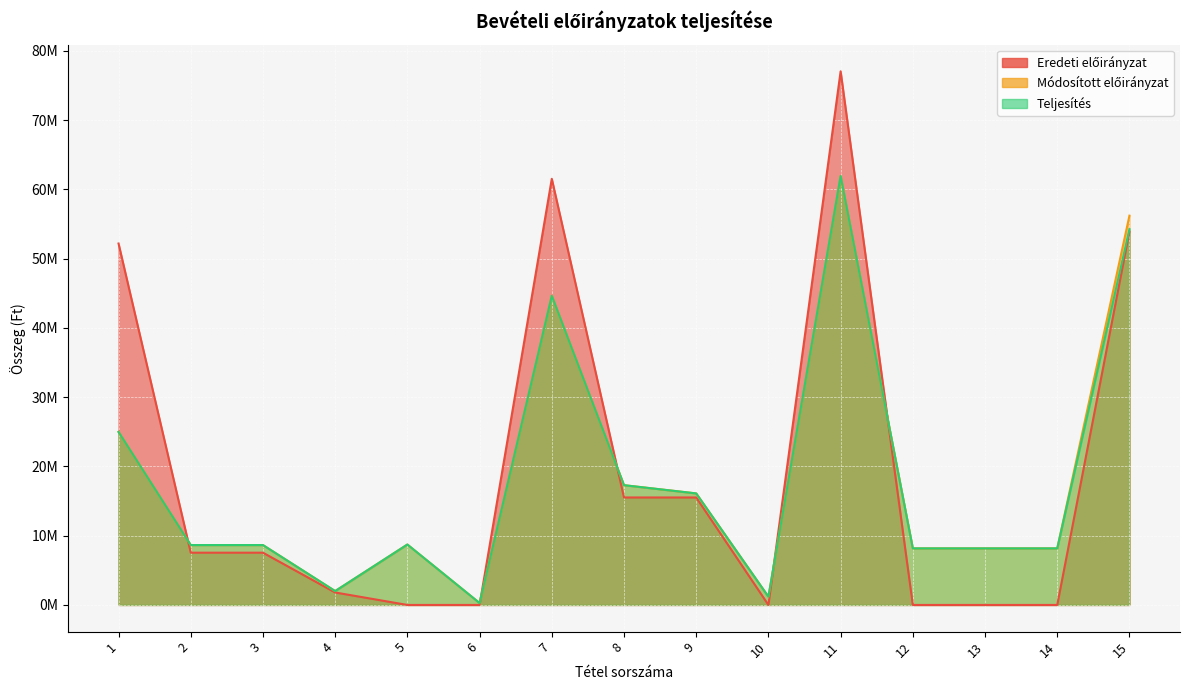

Does the chart display data point markers on the line(s)?

No